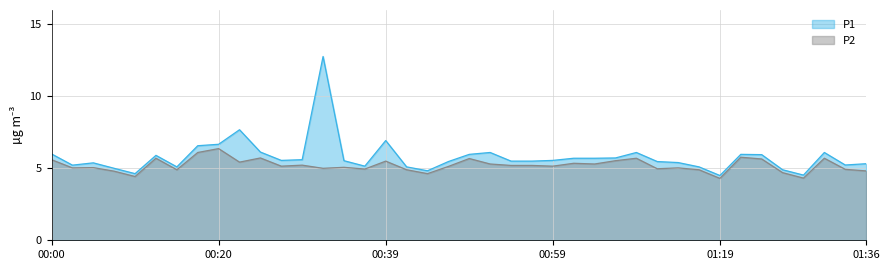

What is the minimum value shown in the chart?

4.3